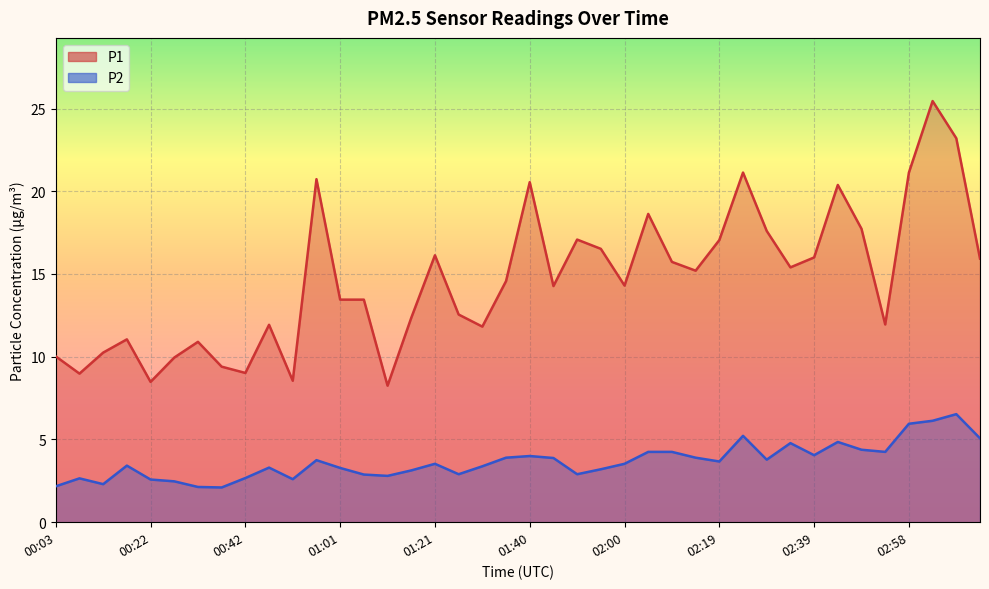

Which series has the largest total across all categories?

P1